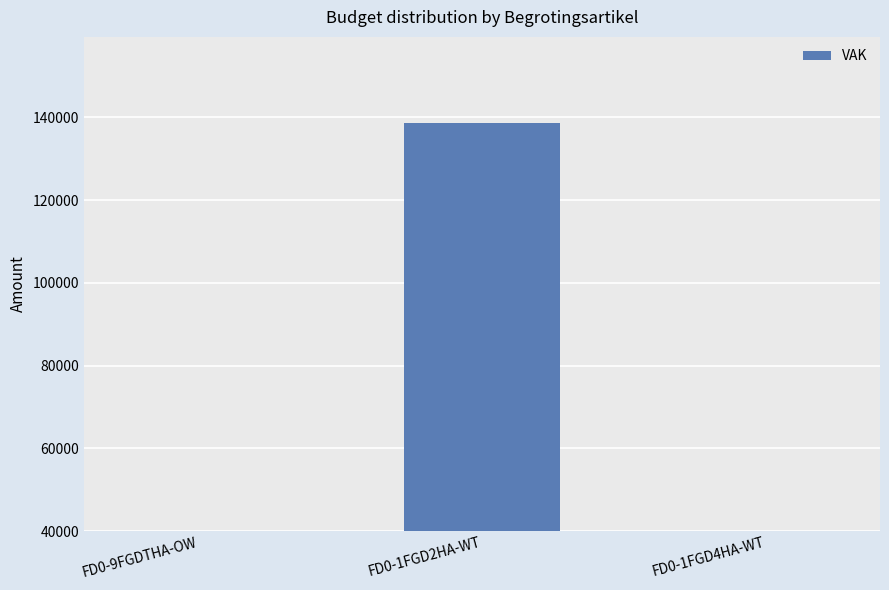

What is the difference between the values at FD0-1FGD2HA-WT and FD0-1FGD4HA-WT?

130667